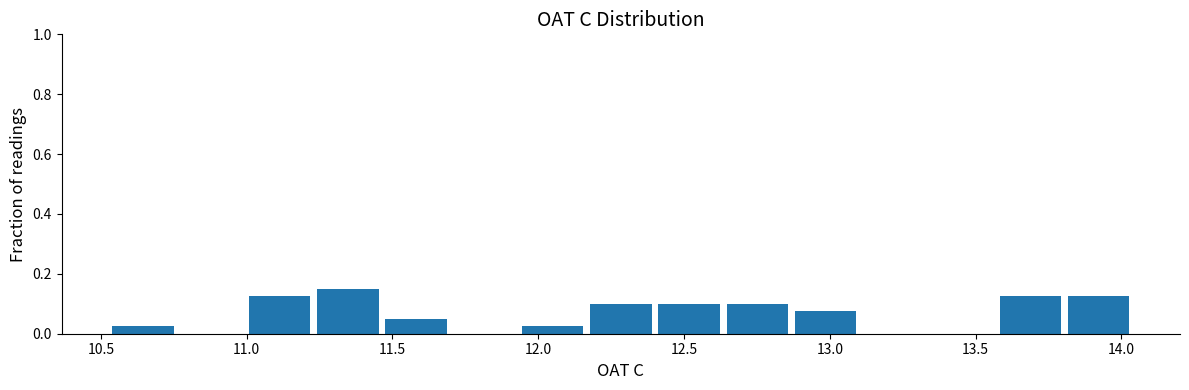

How tall is the bar that spans 11.50 to 11.70 on the x-axis? Neither the bar edges nor the heights are printed on the chart, so give them approximately, as read against the axes.

0.06